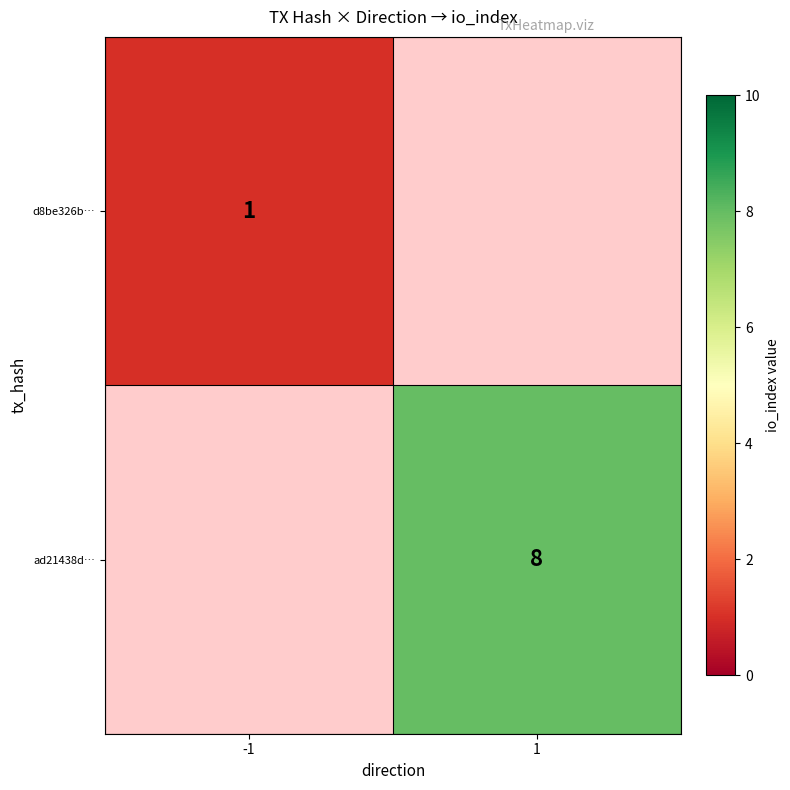

The value of ad21438d… at 1 is 8. True or false?

True